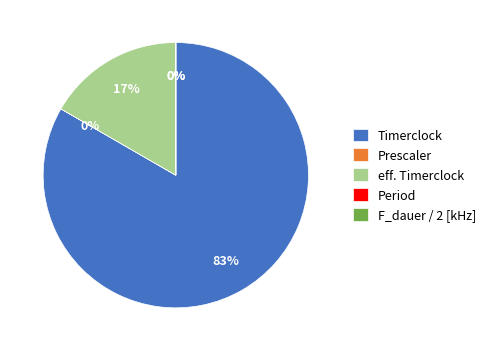

What is the largest slice in the pie chart?

Timerclock